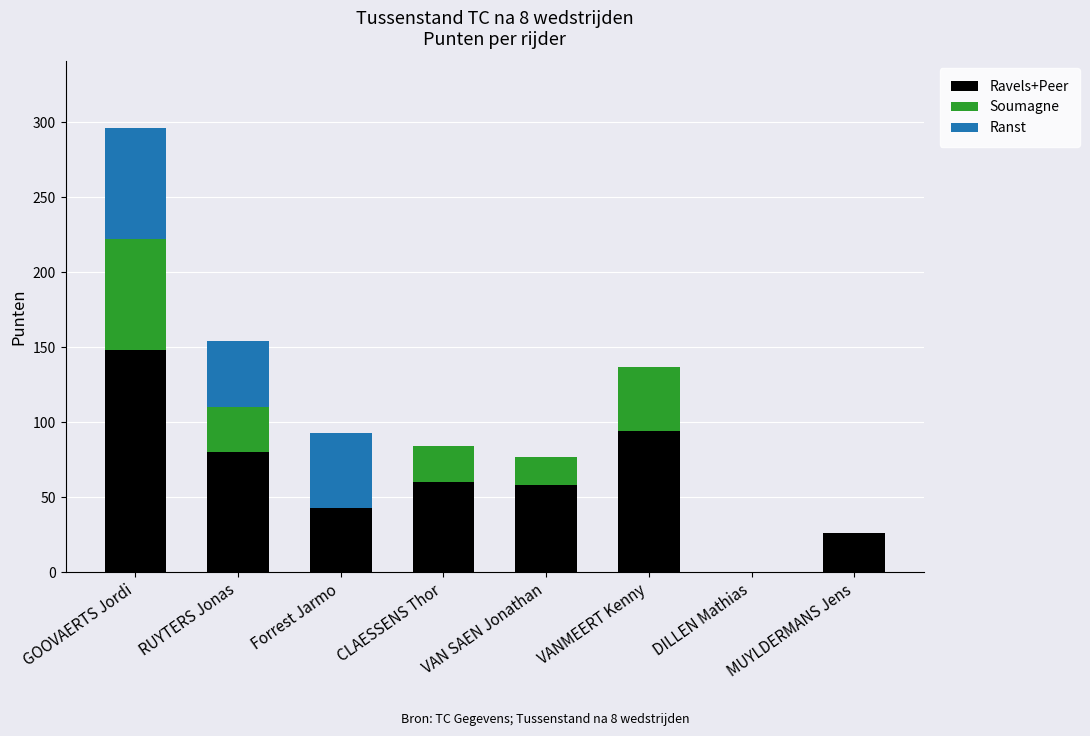

Is it true that Ravels+Peer equals 37 at VANMEERT Kenny?

False